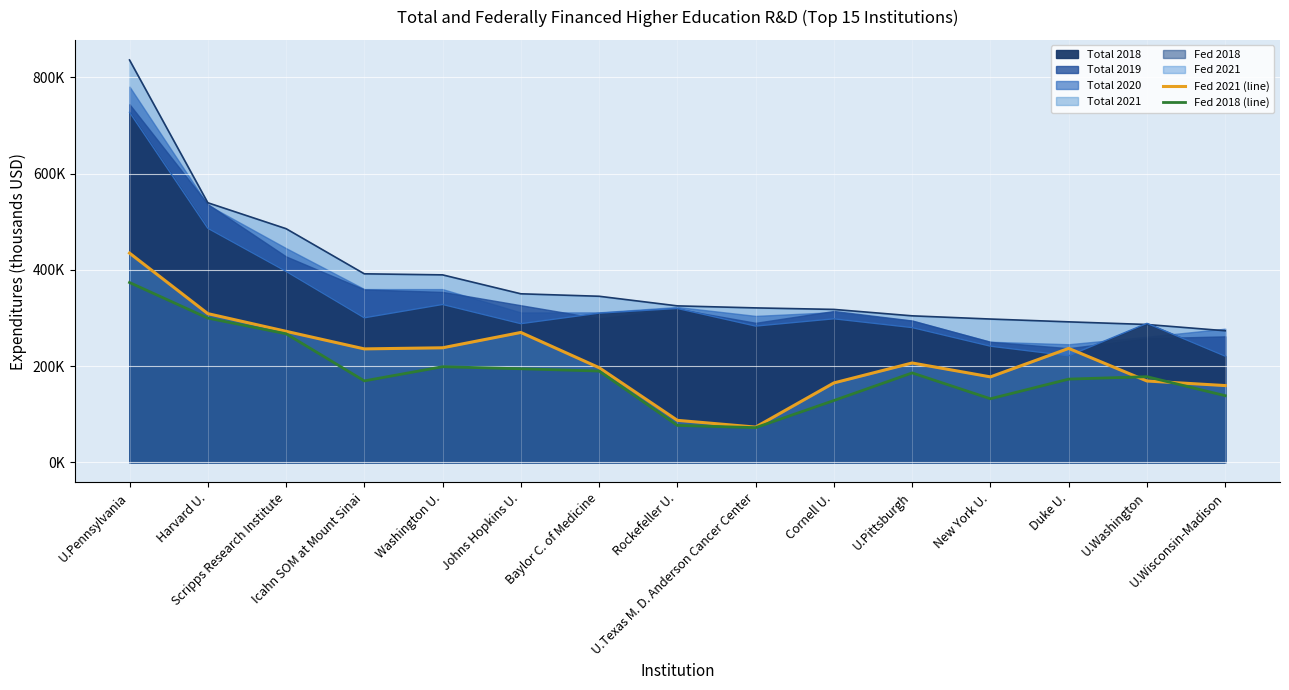

What is the lowest value of the Fed 2018 (line) series?

72068